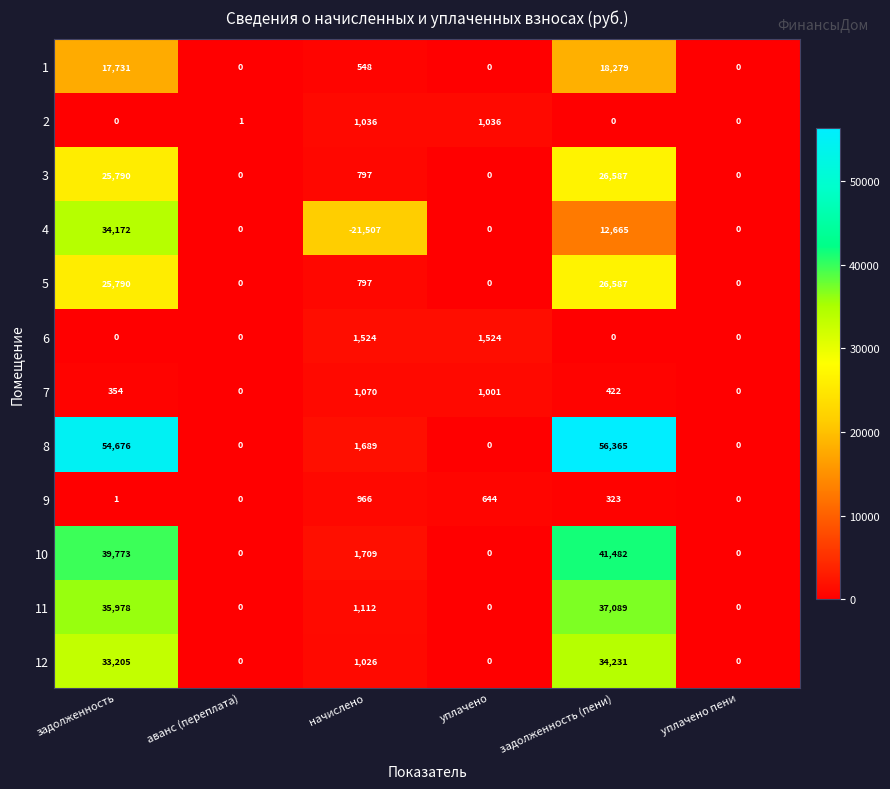

What is the greatest value displayed?

56365